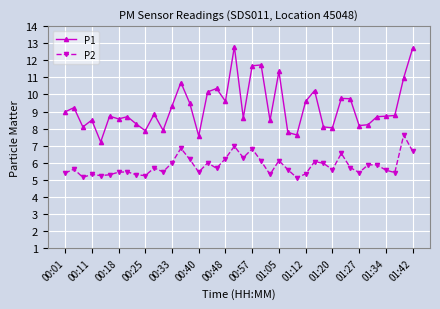

What is the difference between the maximum and second lowest values in the P1 series?

5.2